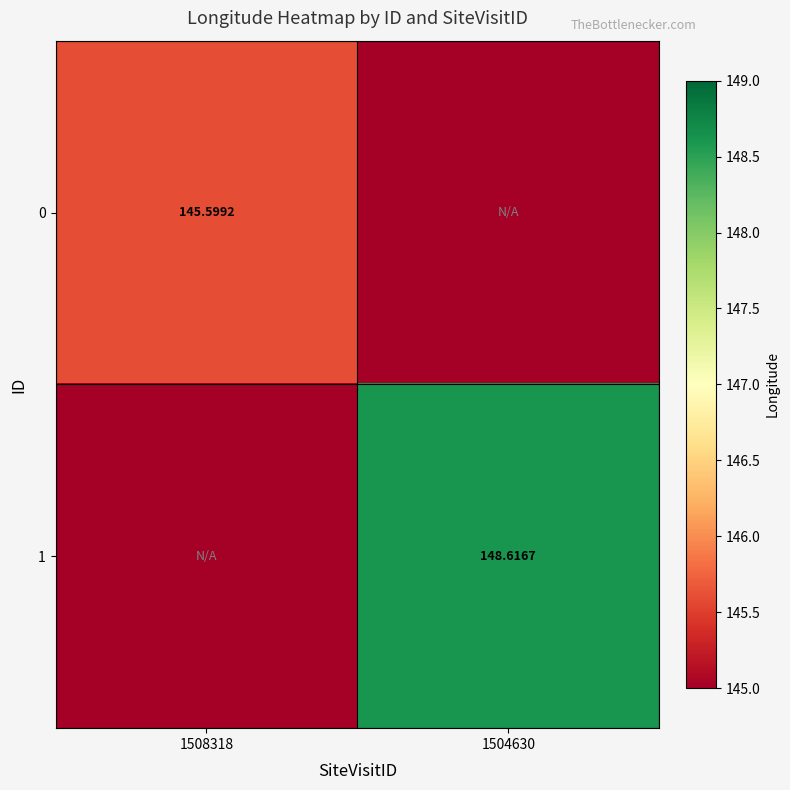

What is the greatest value displayed?

148.6